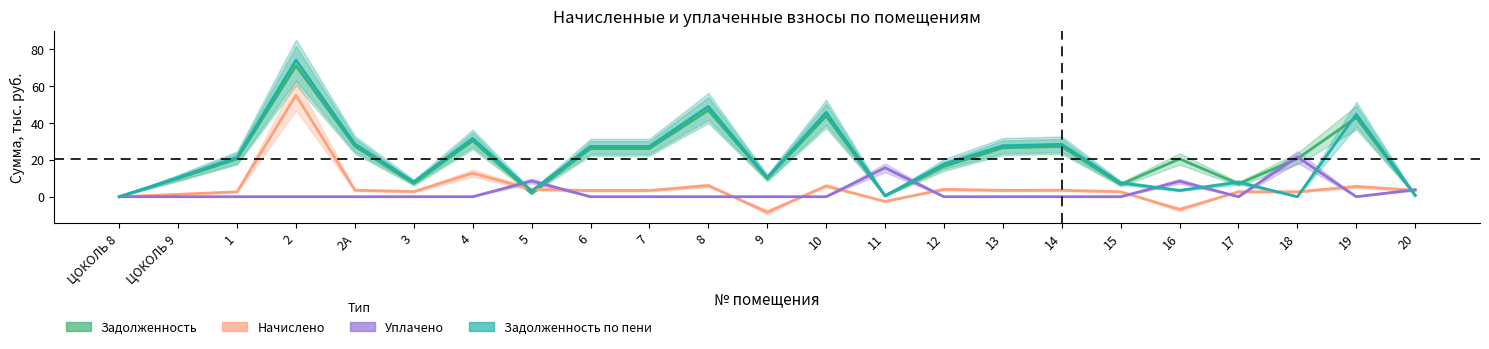

Where do задолженность_пени and задолженность first cross each other?

15 and 16